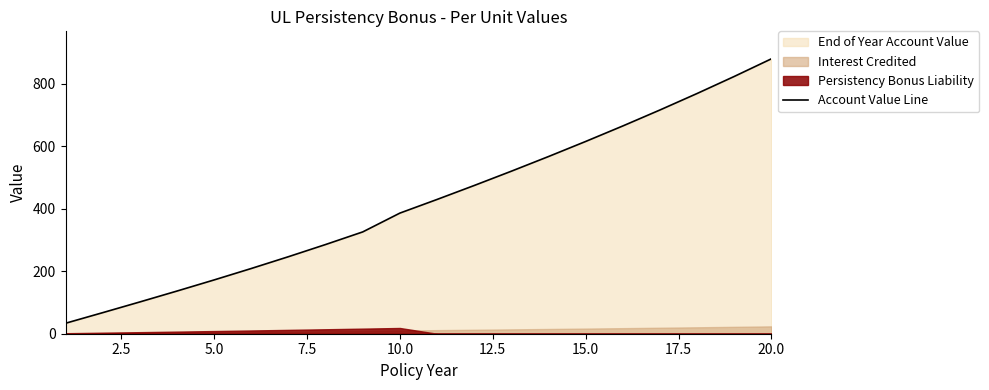

At which label does Account Value Line reach its peak?

20.0